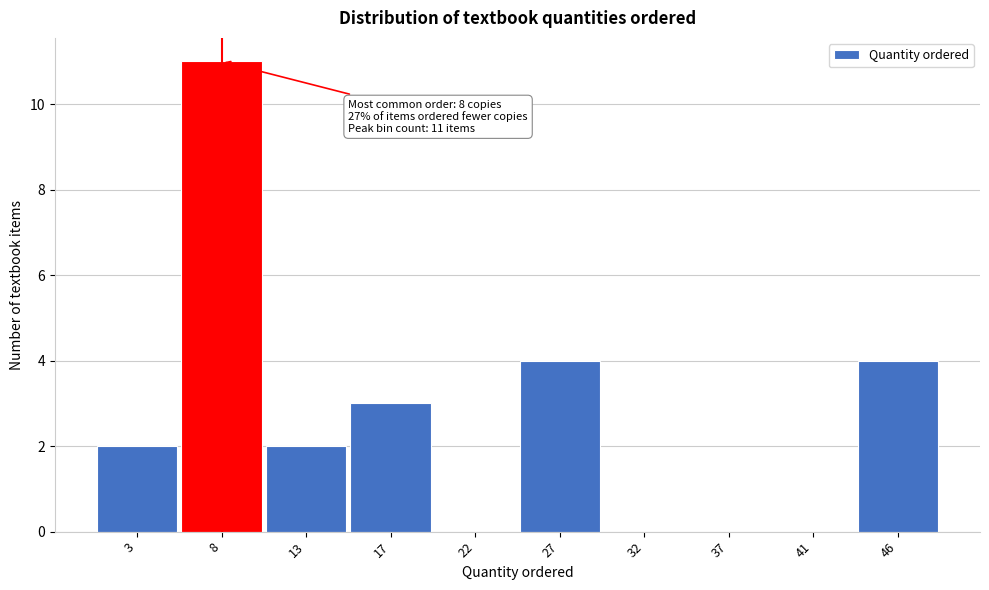

Reading left to right, list all the values displayed in this chart.

3=2	8=11	13=2	17=3	22=0	27=4	32=0	37=0	41=0	46=4